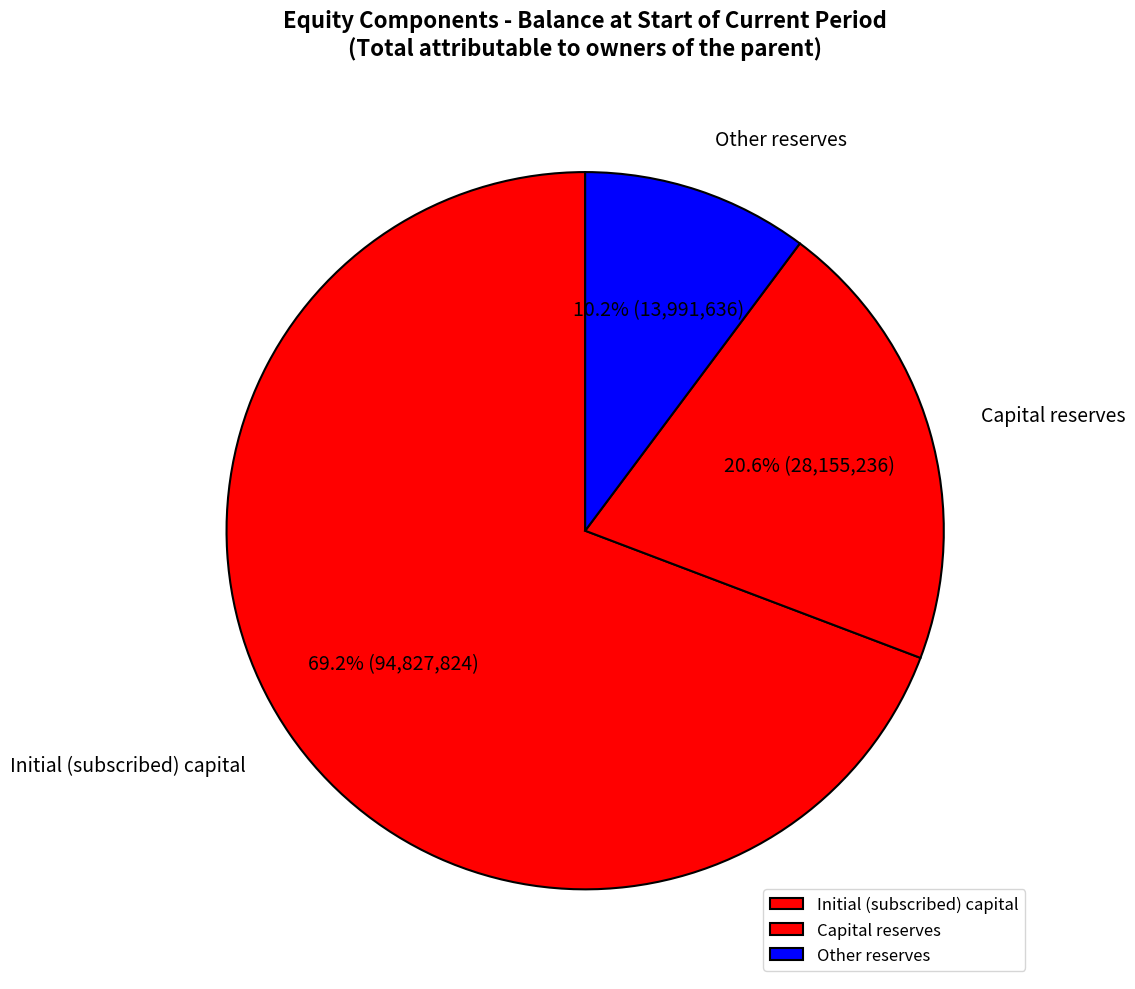

Is the sum of Other reserves and Capital reserves greater than half?

No